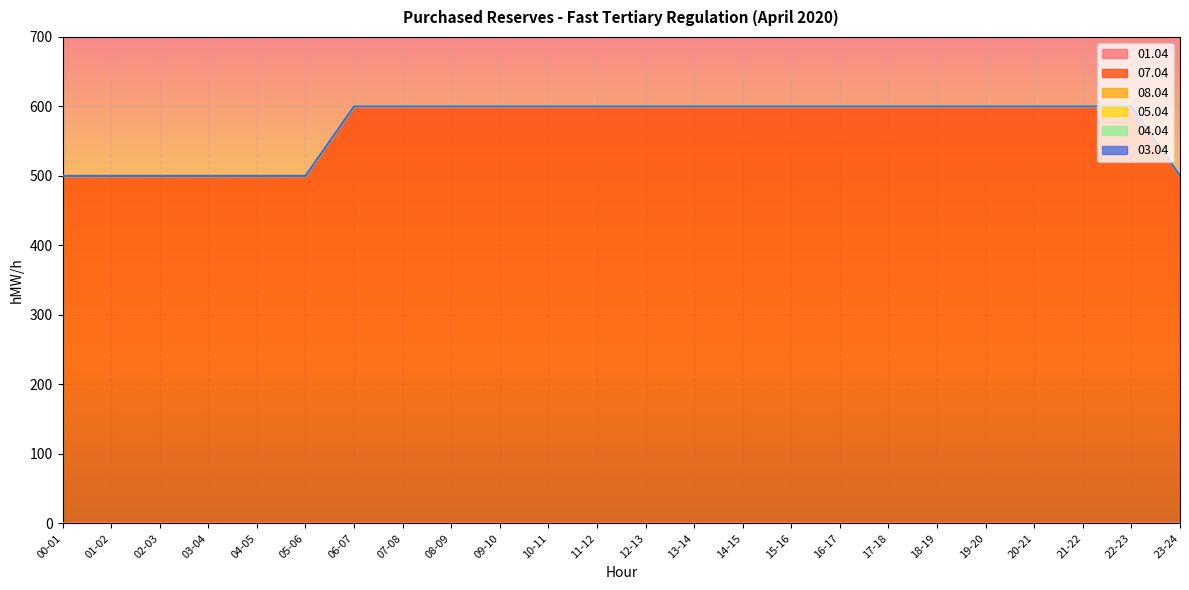

Is it true that 07.04 equals 600 at 14-15?

True